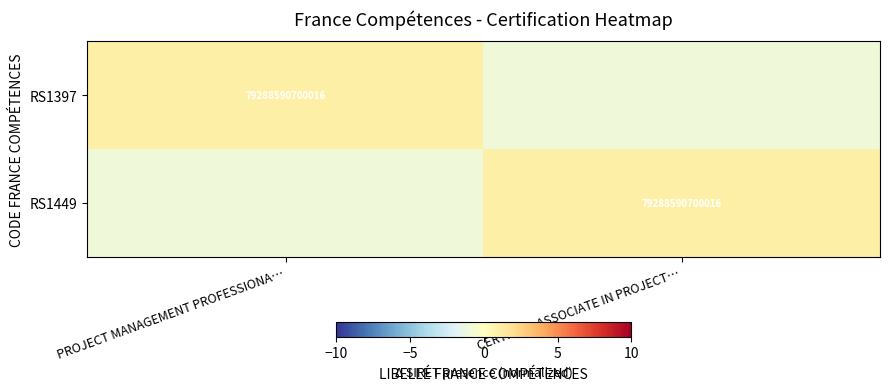

The RS1449 series shows 121238369500139 at CERTIFIED ASSOCIATE IN PROJECT…. True or false?

False